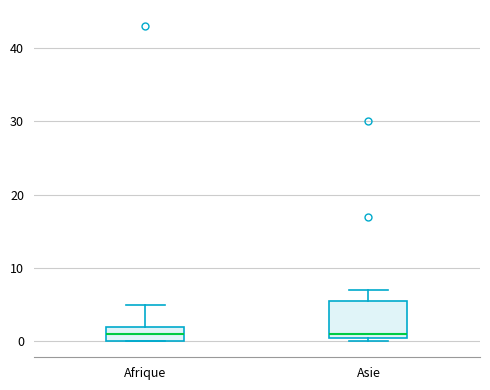

Reading left to right, transcribe this box plot: for each box, give where its median line is, the range the box spans, and where its two whiskers end, as read against the y-axis. The values are not printed on the chart, so give them approximately, as read against the axis.

Afrique: median 1, box 0 to 2, whiskers 0 to 5
Asie: median 1 (just above the box's lower edge), box 1 to 6, whiskers 0 to 7